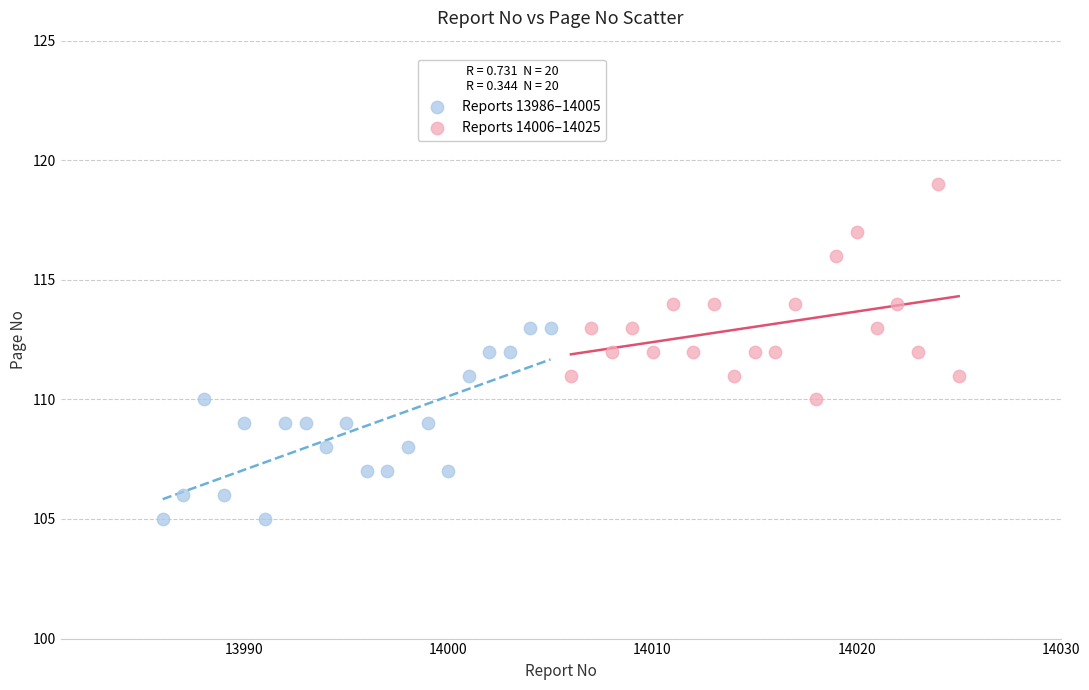

Which series reaches the minimum Y coordinate?

Reports 13986–14005